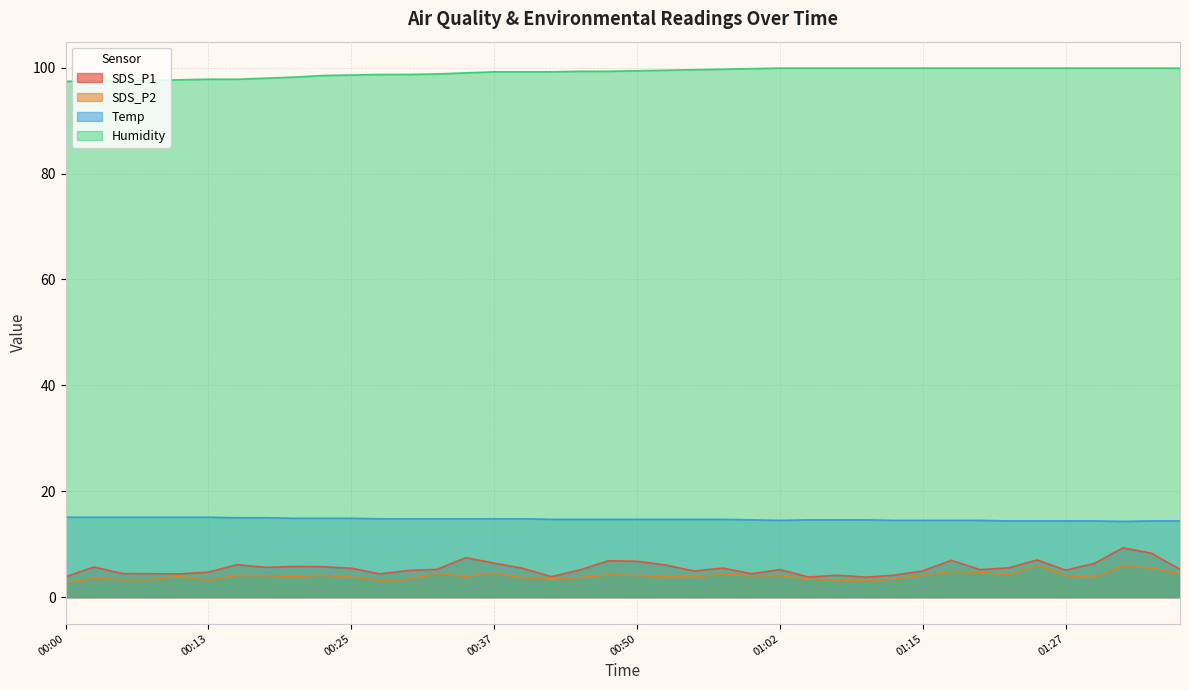

Where is the first local minimum for SDS_P2?

00:13